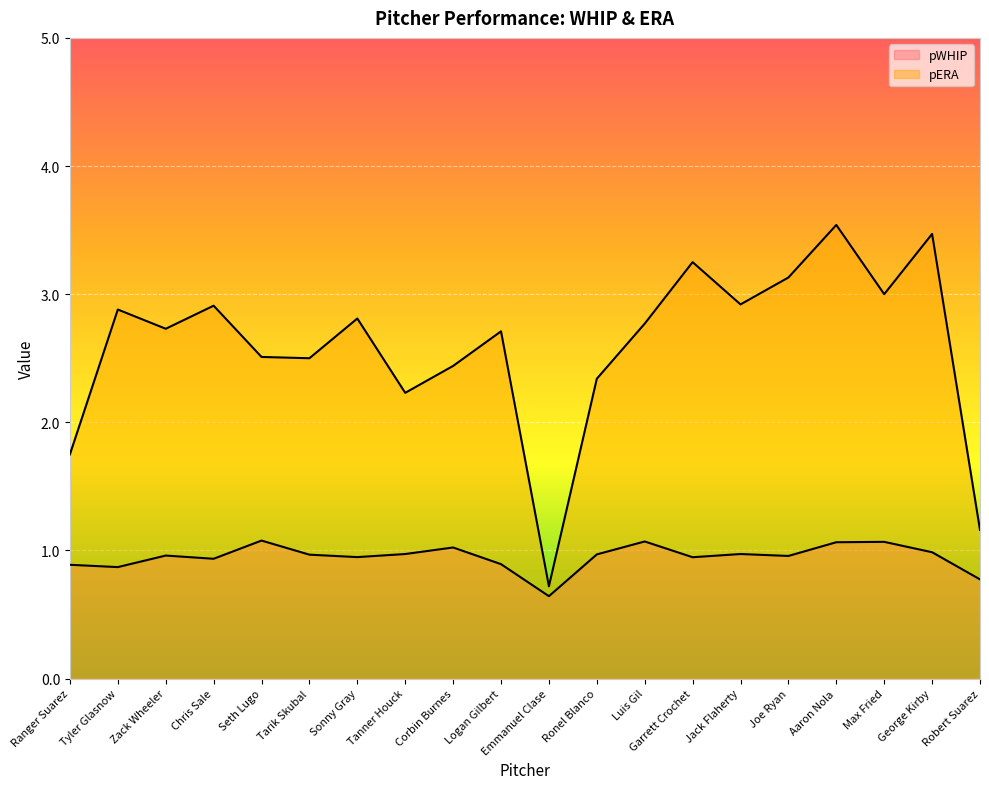

Count the number of categories in the chart.

20